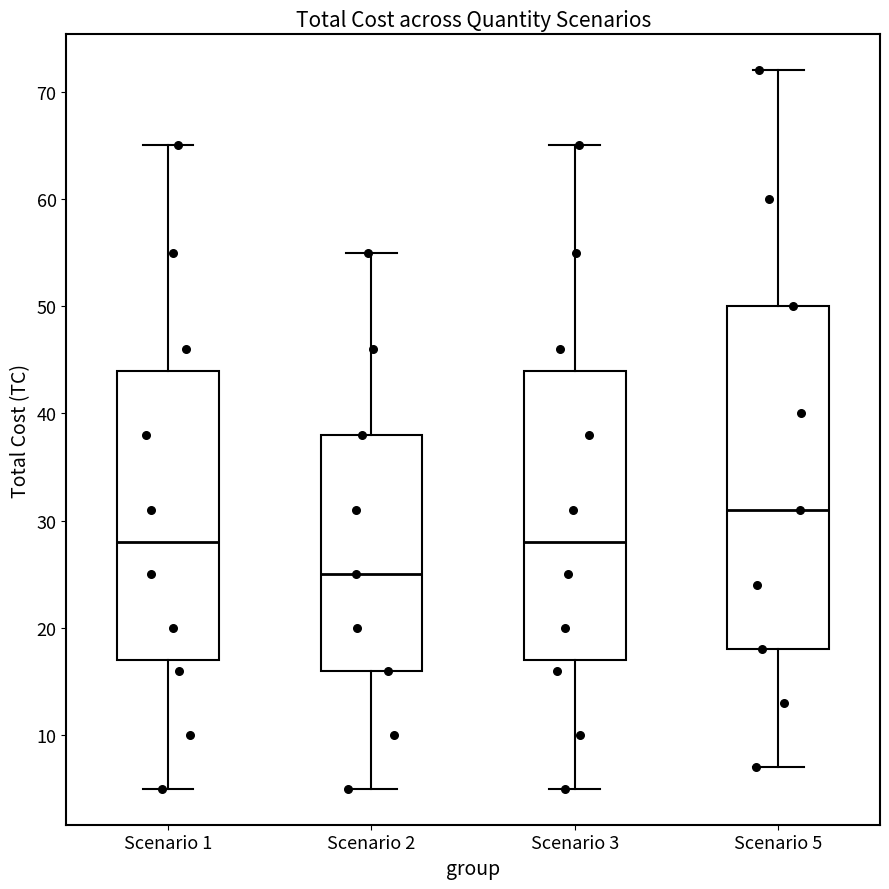

Reading left to right, transcribe this box plot: for each box, give where its median line is, the range the box spans, and where its two whiskers end, as read against the y-axis. The values are not printed on the chart, so give them approximately, as read against the axis.

Scenario 1: median 28, box 17 to 44, whiskers 5 to 65
Scenario 2: median 25, box 16 to 38, whiskers 5 to 55
Scenario 3: median 28, box 17 to 44, whiskers 5 to 65
Scenario 5: median 31, box 18 to 50, whiskers 7 to 72